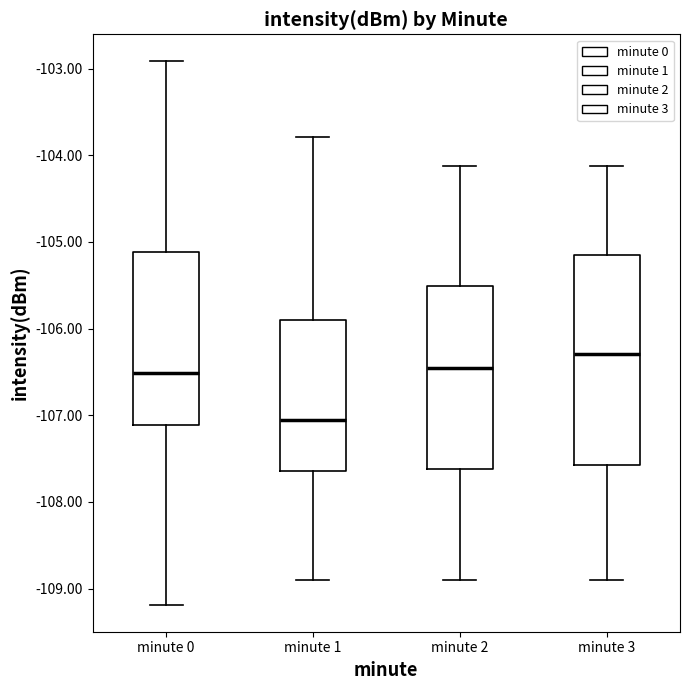

Where does the upper whisker of the box for minute 0 end on the y-axis? The values are not printed on the chart, so give them approximately, as read against the axis.

-102.9